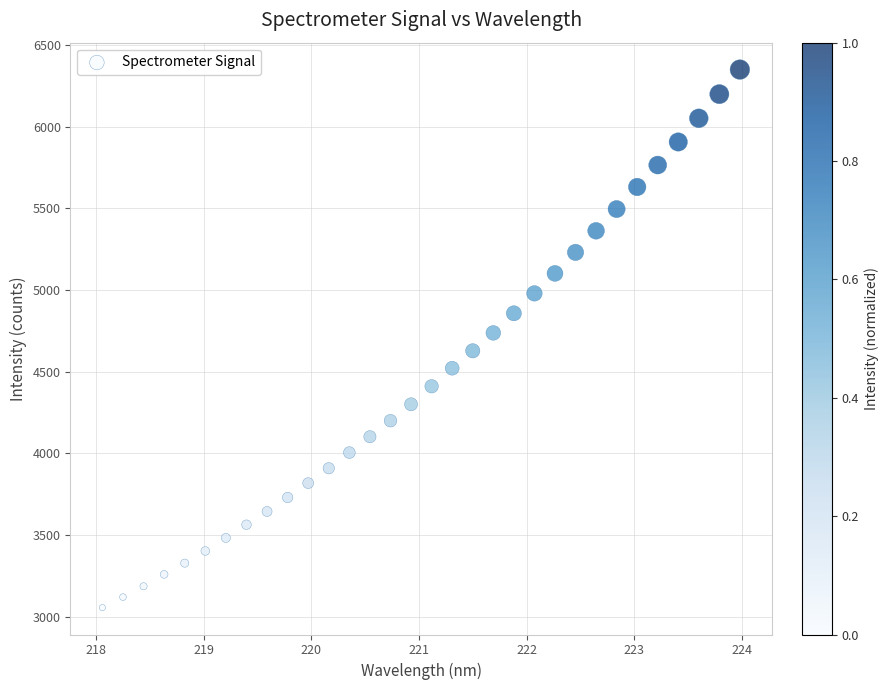

What is the range of X values (max minus min)?

5.9